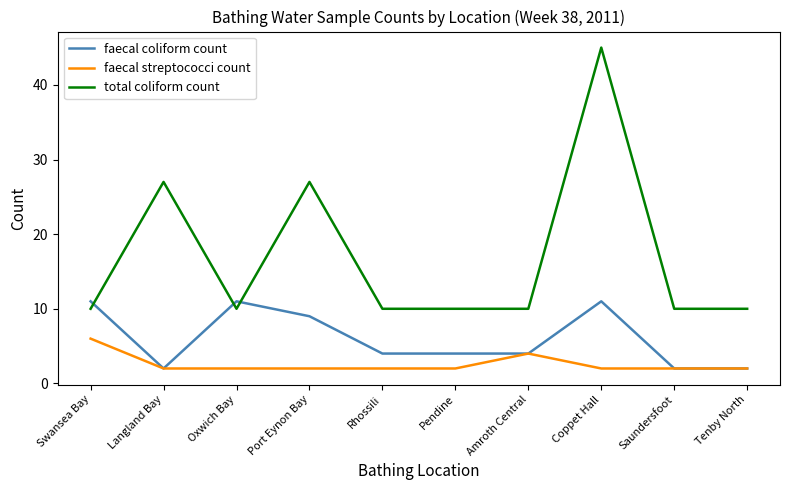

What is the approximate value of faecal coliform count at Pendine?

4